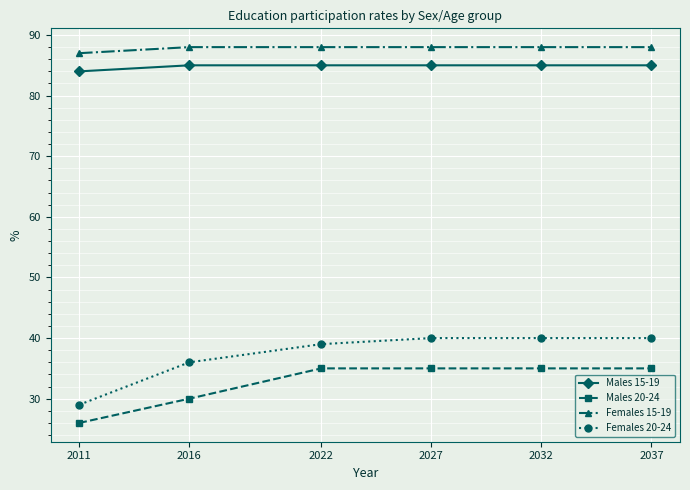

How many Males 15-19 values are between 85 and 86?

5